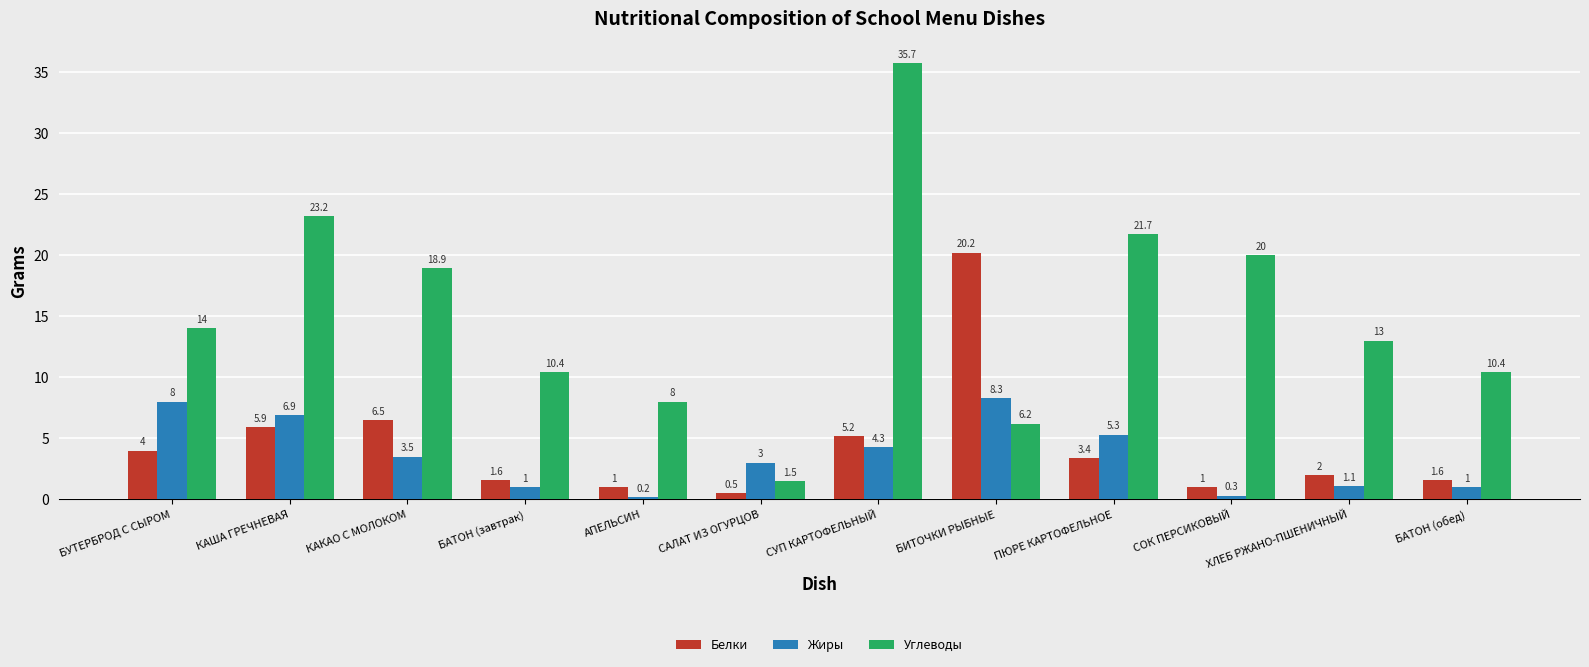

Rank the series at САЛАТ ИЗ ОГУРЦОВ from highest to lowest value.

Жиры, Углеводы, Белки